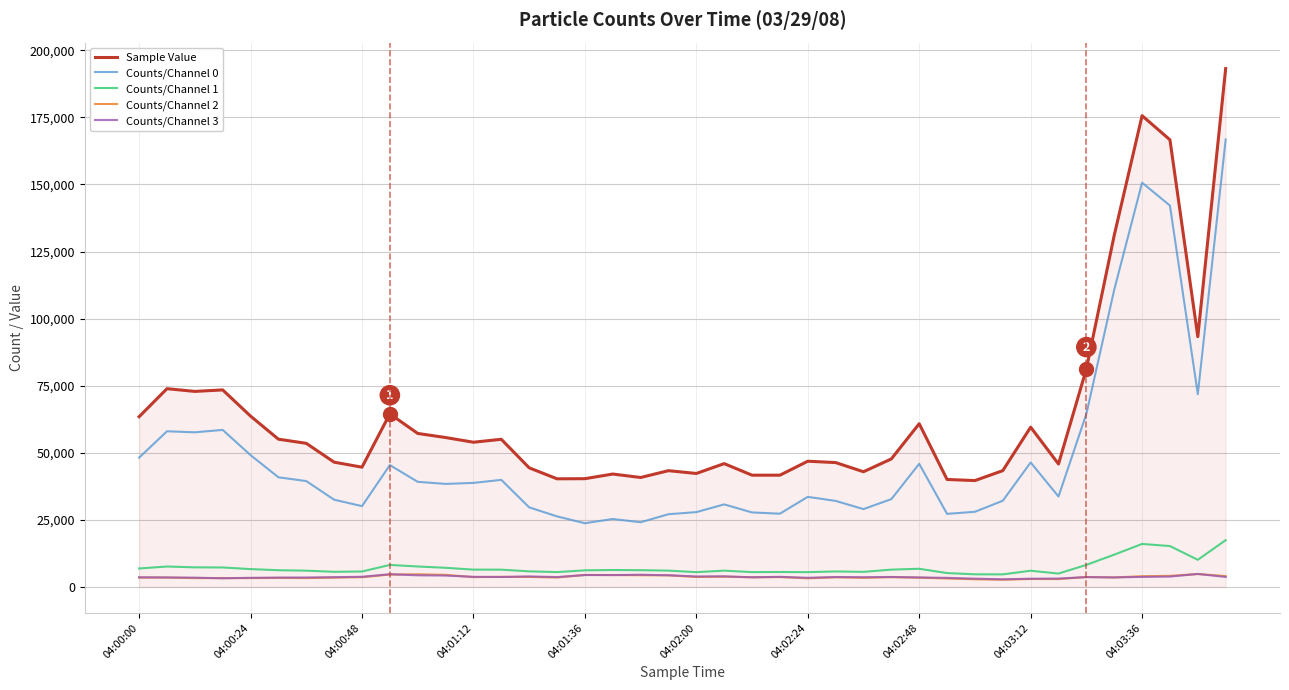

In Counts/Channel 1, how many points are higher than both neighbors (excluding endpoints)?

9